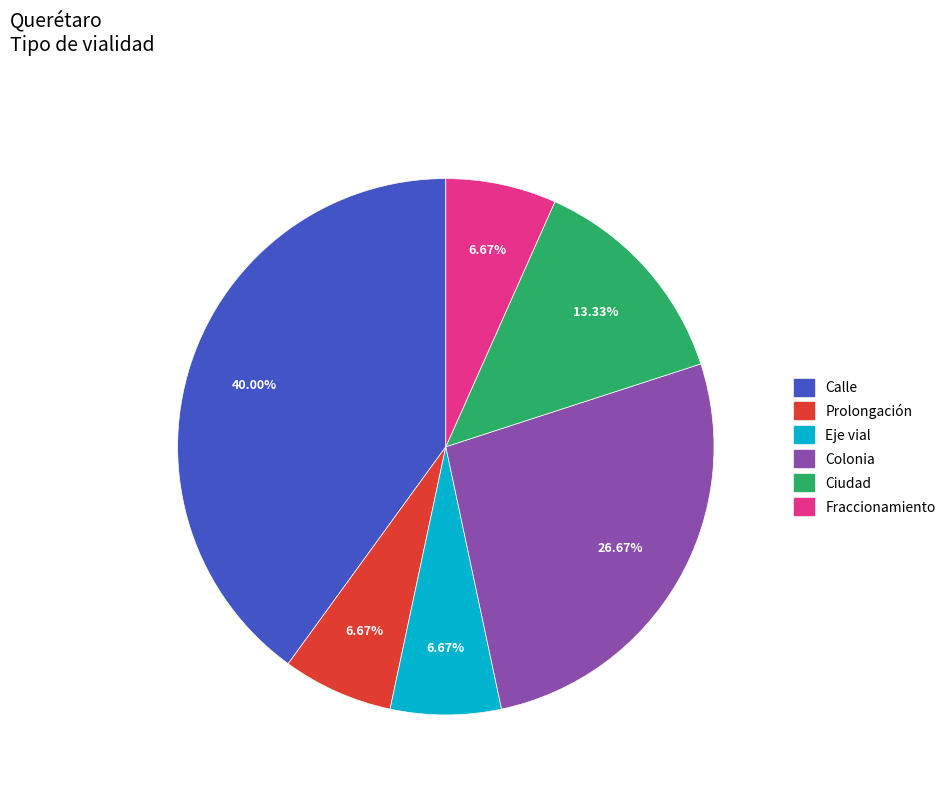

Is there a majority slice in this chart?

No